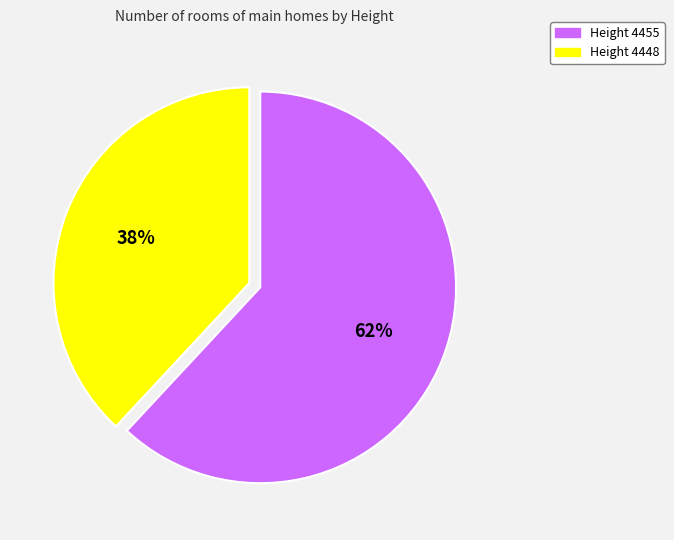

To the nearest percent, what is the difference between the largest and smallest slice percentages?

24%